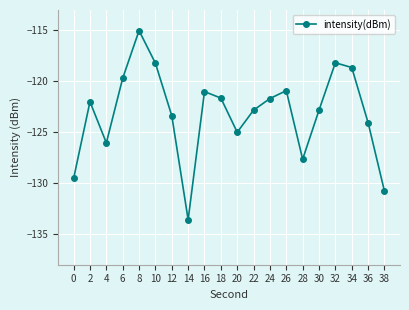

Does the chart have visible grid lines?

Yes